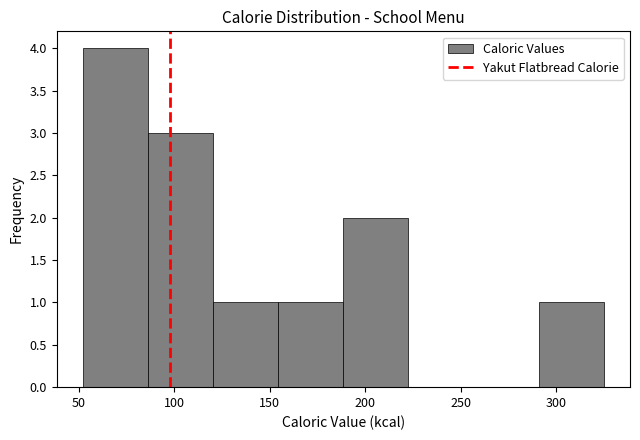

What is the height of the bar covering 190 to 225 on the x-axis? Neither the bar edges nor the heights are printed on the chart, so give them approximately, as read against the axes.

2